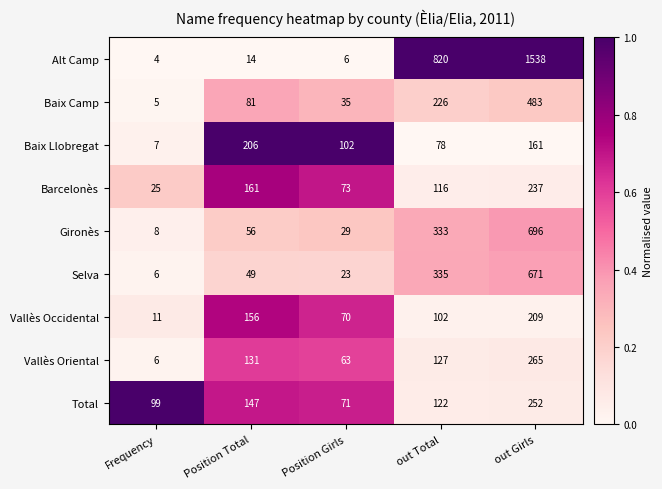

What is the average value of the Selva series?

217